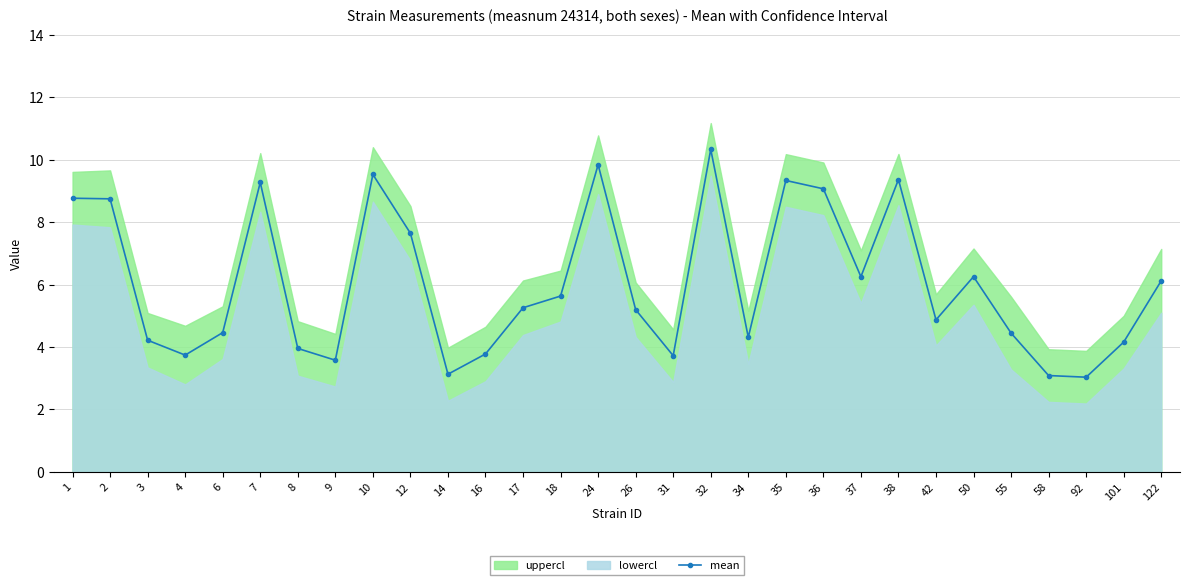

Does the chart have visible grid lines?

Yes